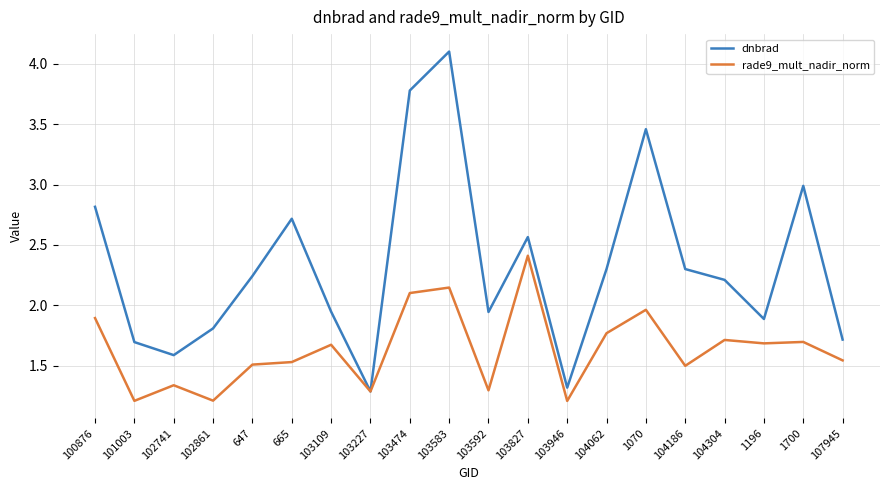

List the series in order of their peak value, lowest first.

rade9_mult_nadir_norm, dnbrad